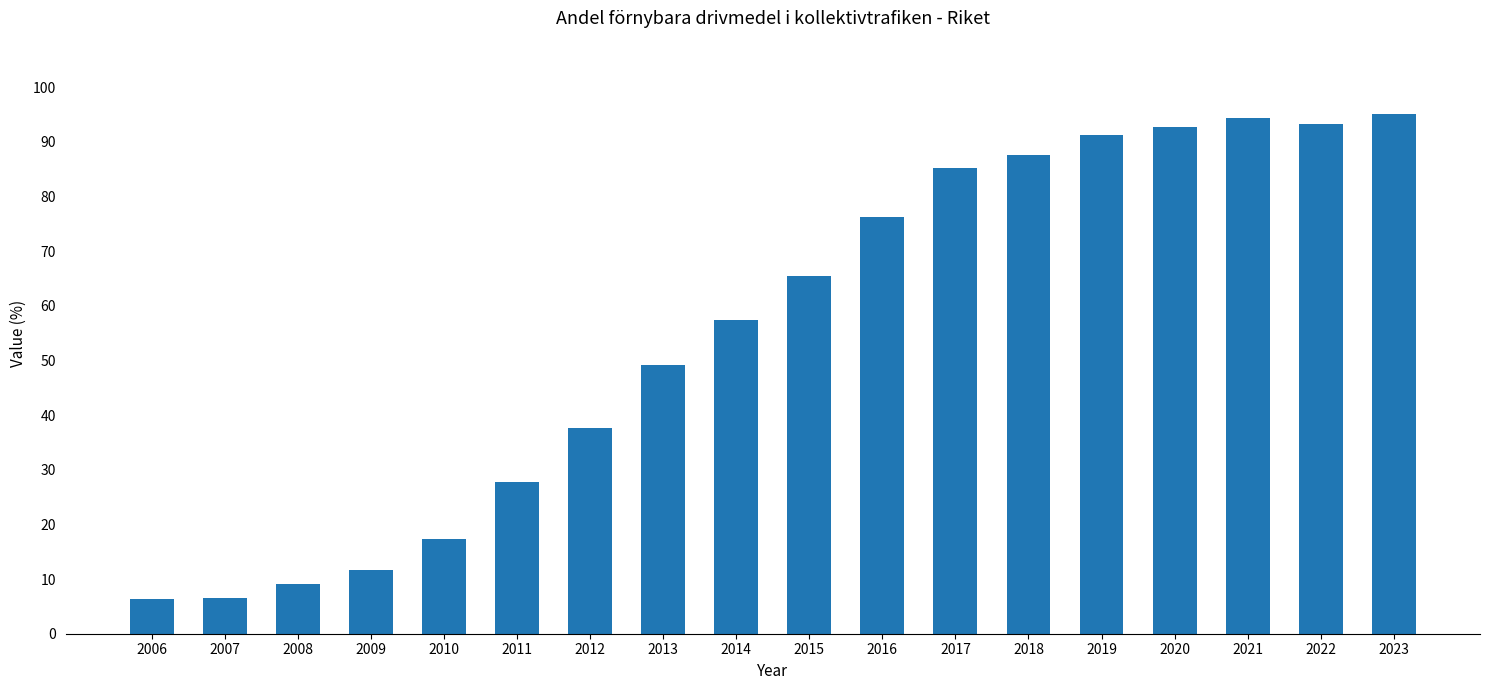

The chart shows a value of 95.1 at 2023. True or false?

True